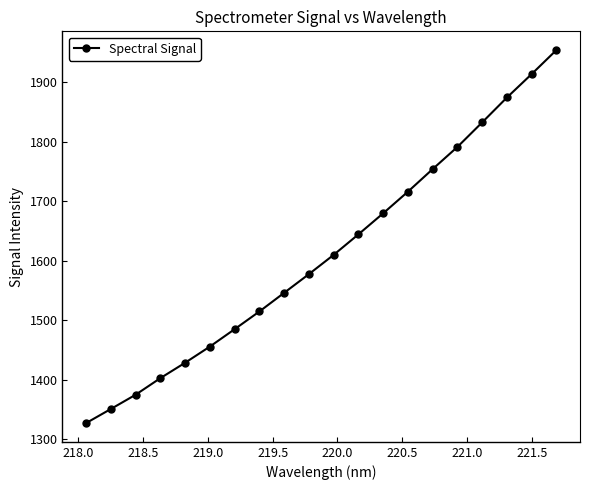

What is the value of the 6th point from the left?

1456.0